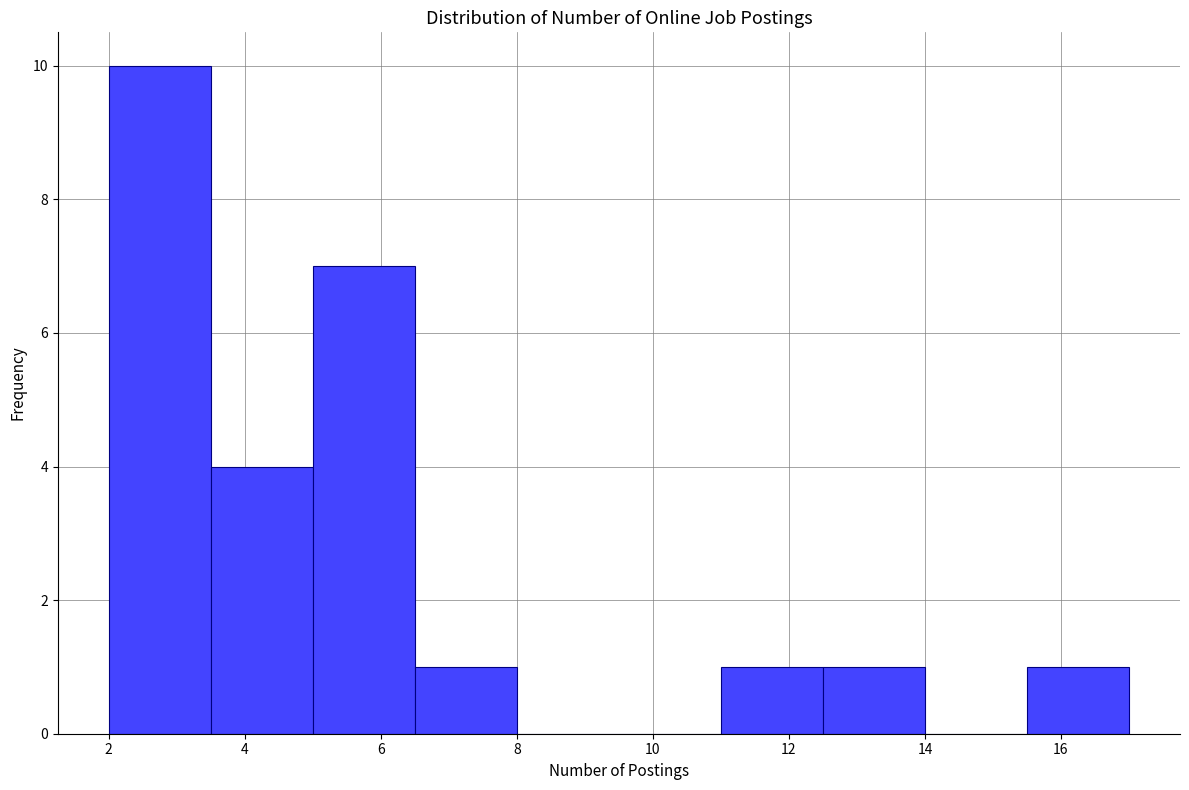

What is the height of the bar covering 5.0 to 6.5 on the x-axis? Neither the bar edges nor the heights are printed on the chart, so give them approximately, as read against the axes.

7